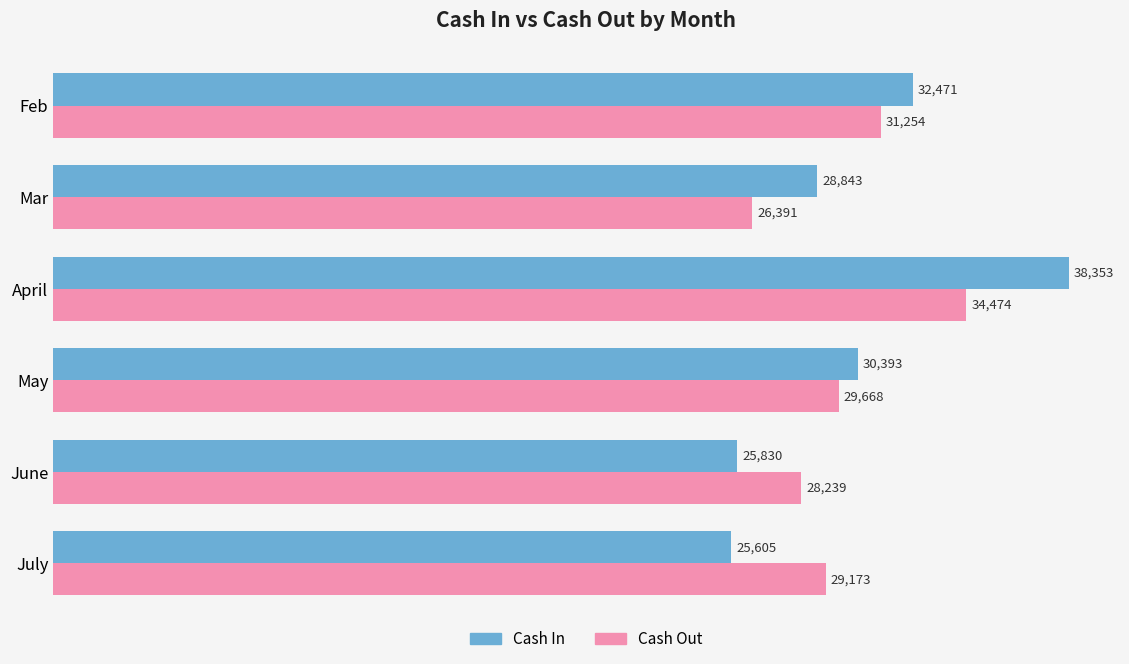

Which series has the largest range (max minus min)?

Cash In